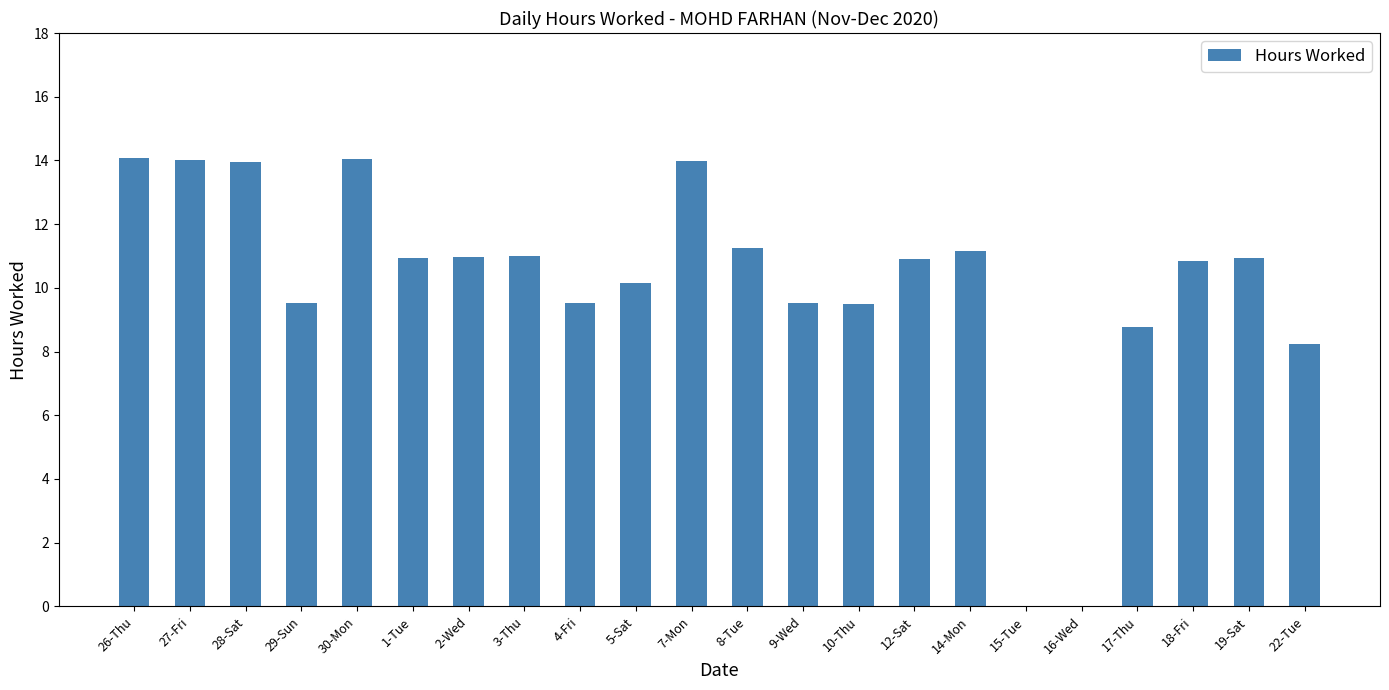

Count the number of categories in the chart.

22